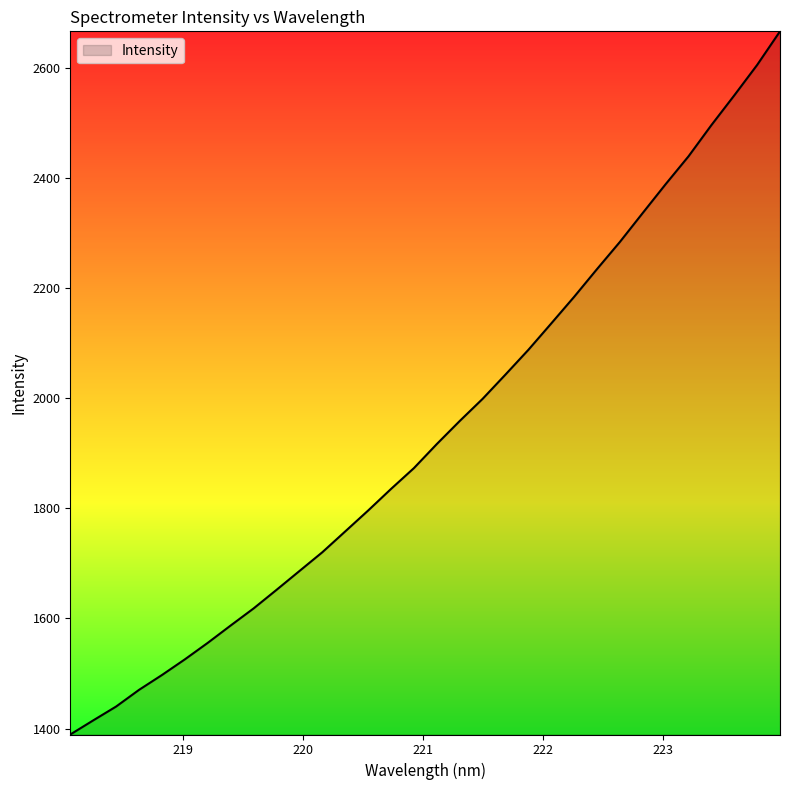

What is the difference between the maximum and minimum values?

1277.3